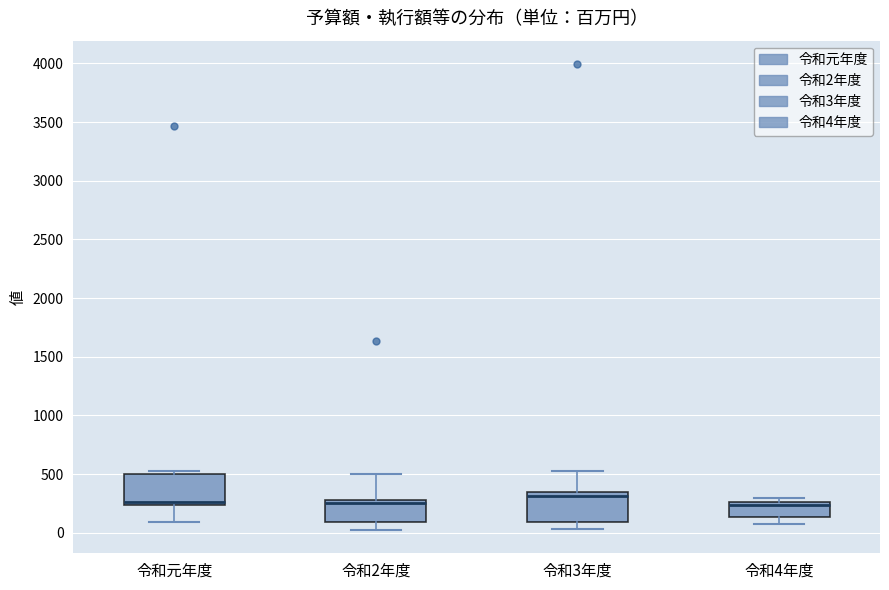

Reading left to right, transcribe this box plot: for each box, give where its median line is, the range the box spans, and where its two whiskers end, as read against the y-axis. The values are not printed on the chart, so give them approximately, as read against the axis.

令和元年度: median 250 (just above the box's lower edge), box 250 to 500, whiskers 100 to 550
令和2年度: median 250, box 100 to 300, whiskers 0 to 500
令和3年度: median 300, box 100 to 350, whiskers 50 to 550
令和4年度: median 250 (just below the box's upper edge), box 150 to 250, whiskers 50 to 300